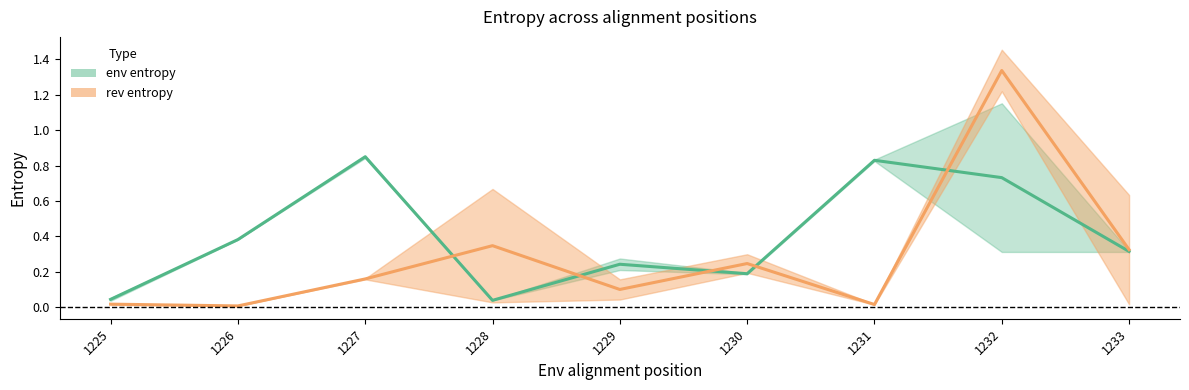

At 1228, list the series in order from smallest to largest.

env entropy, rev entropy